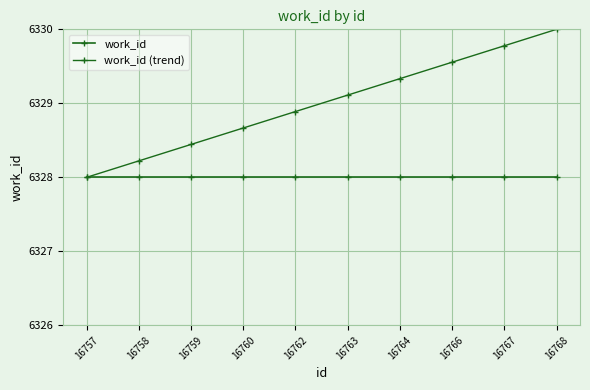

How many lines are shown in the chart?

2